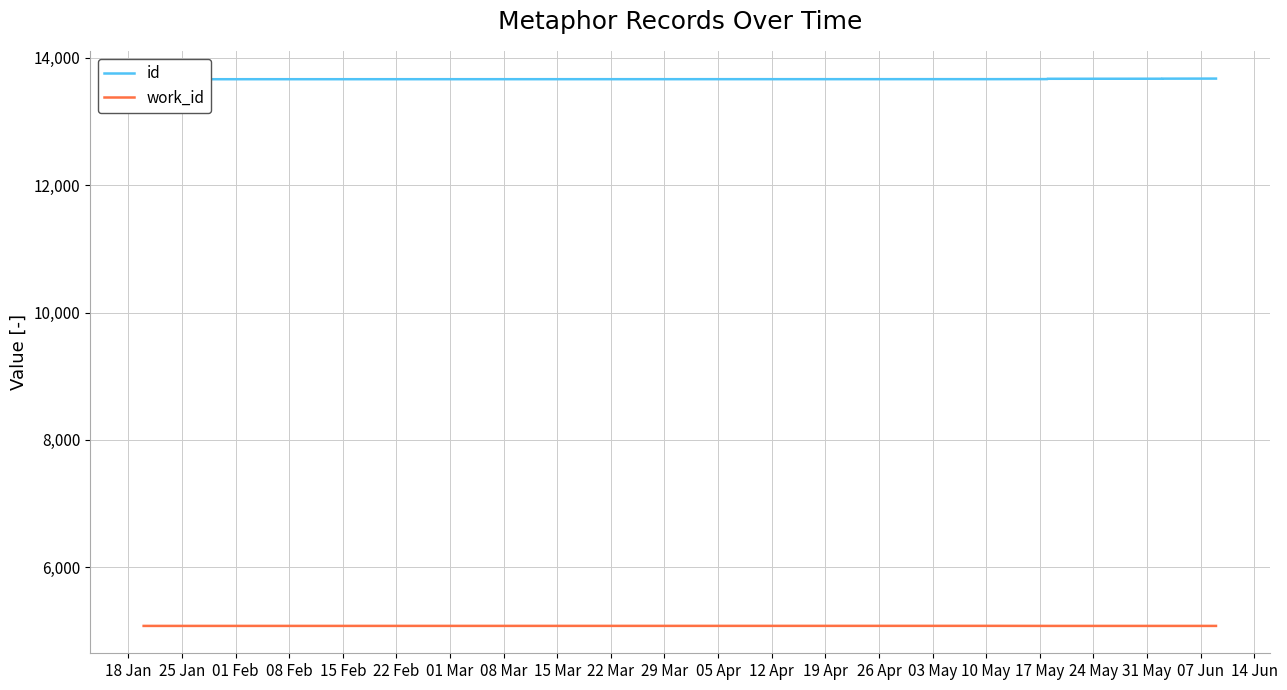

At which label does work_id reach its minimum?

18 Jan